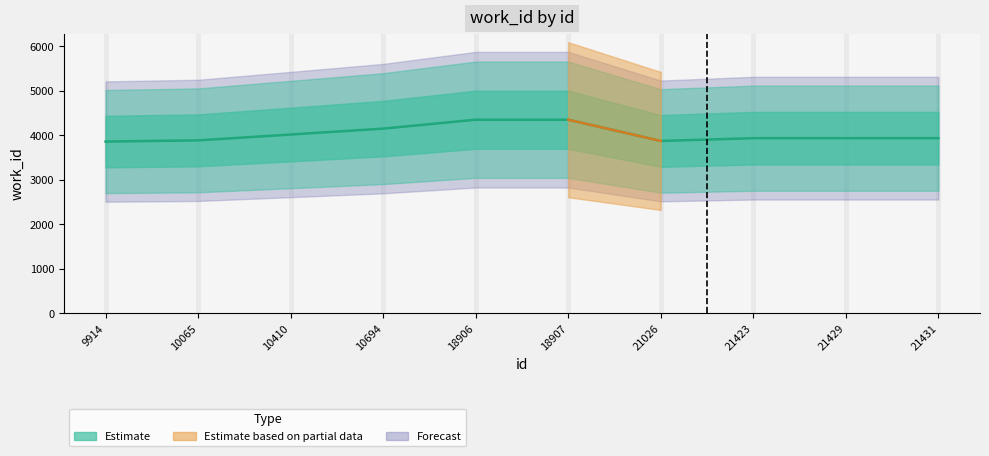

Read the value at 21431, to the nearest 10.

3940